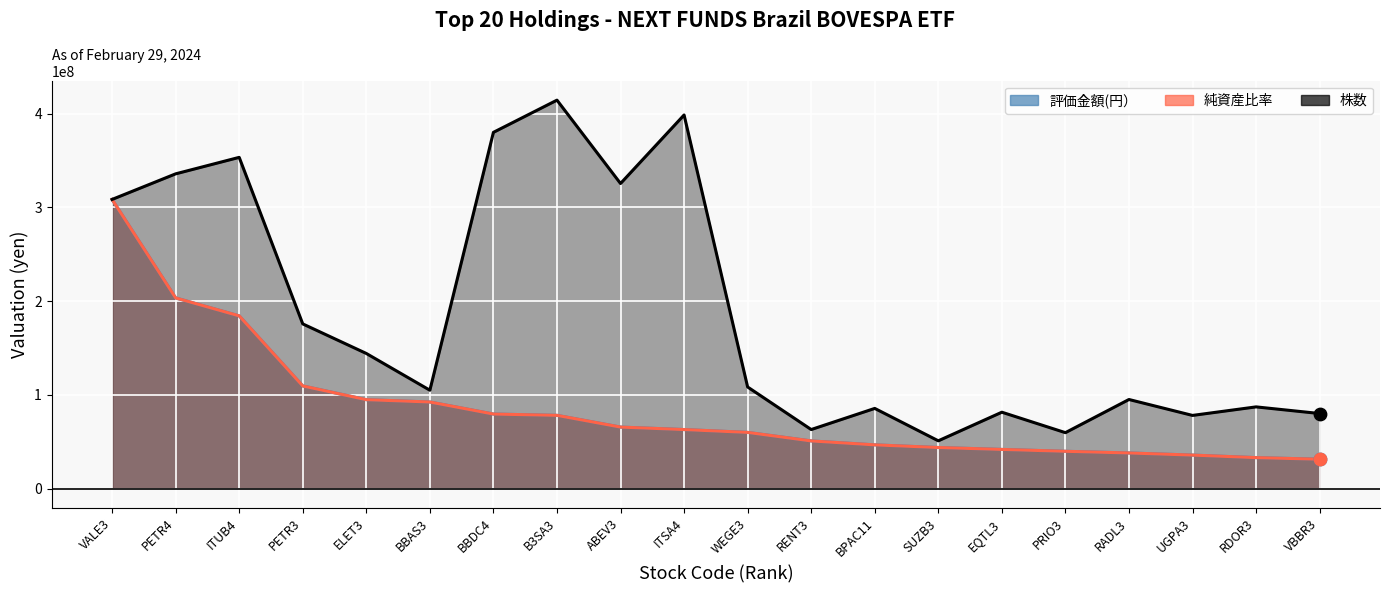

Which series contains the highest Y value?

株数